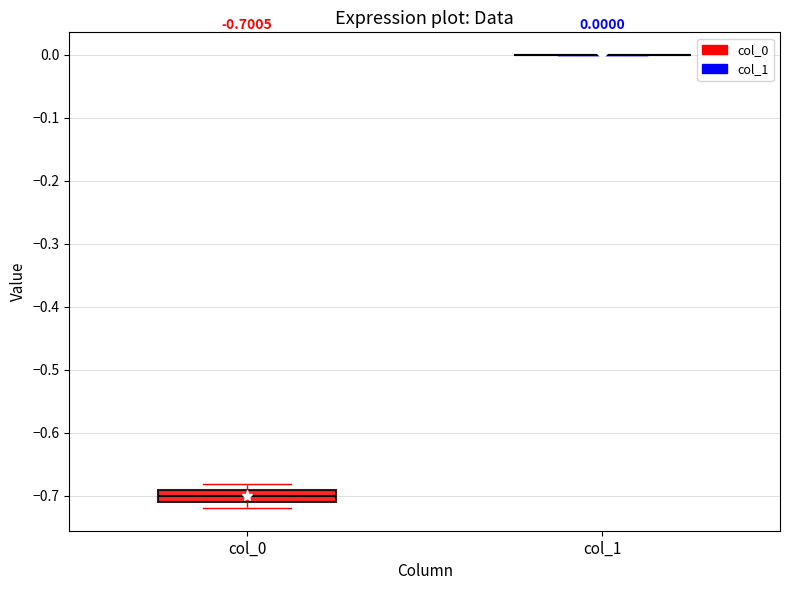

Comparing the boxes themselves (not the whiskers), which one is the tallest?

col_0